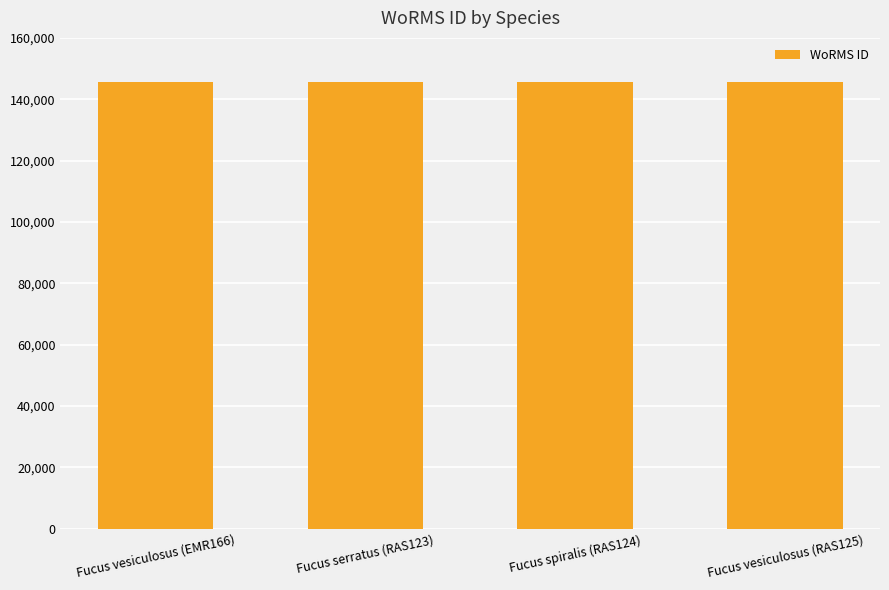

How many series are shown in this chart?

1